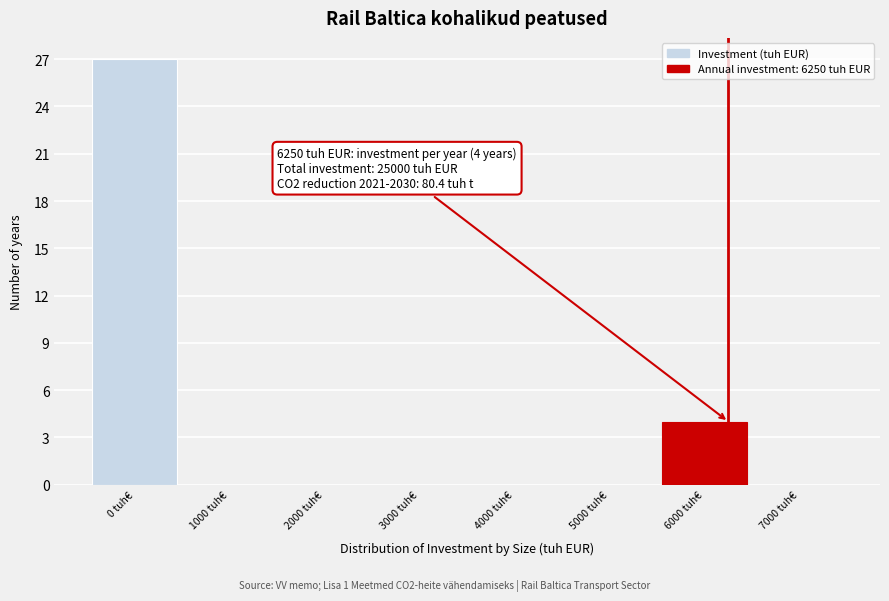

Which range on the x-axis has the tallest bar?

-500 to 500